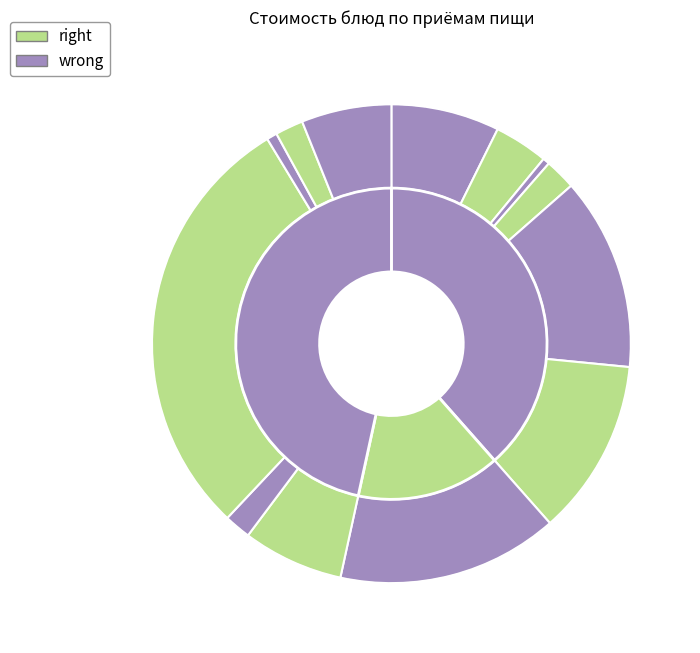

Does хлеб account for over 50% of the chart?

No